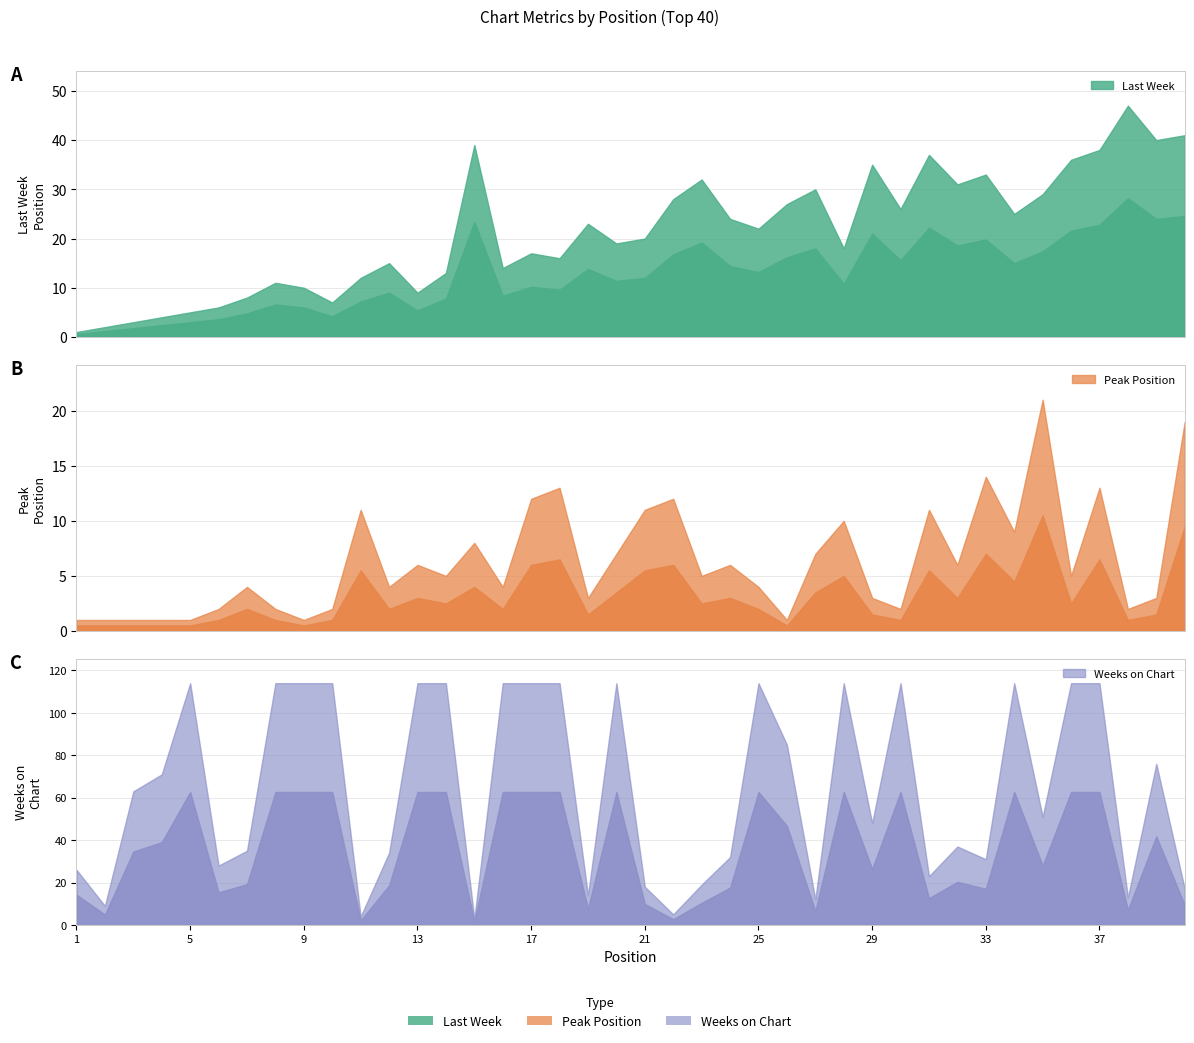

What is the approximate value of Peak Position at 29, to the nearest 5?

5